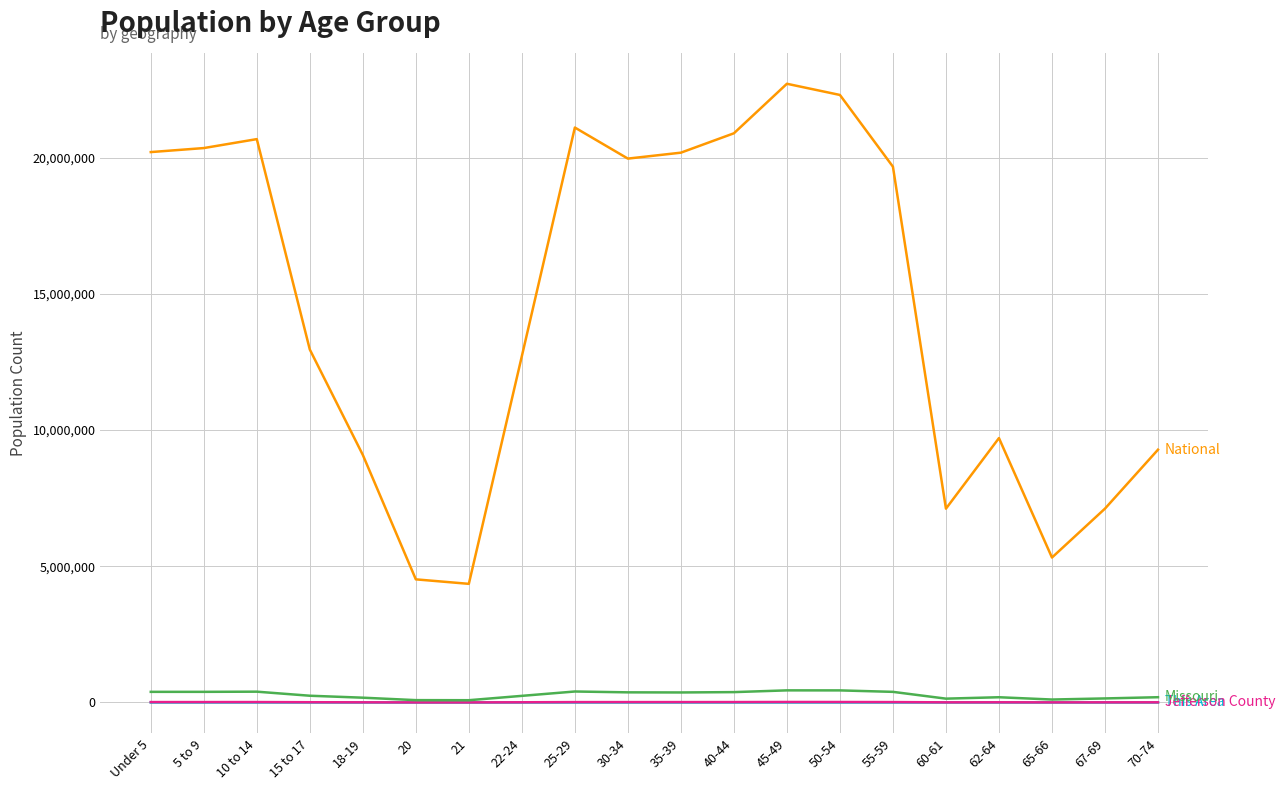

What is the greatest value displayed?

22708591